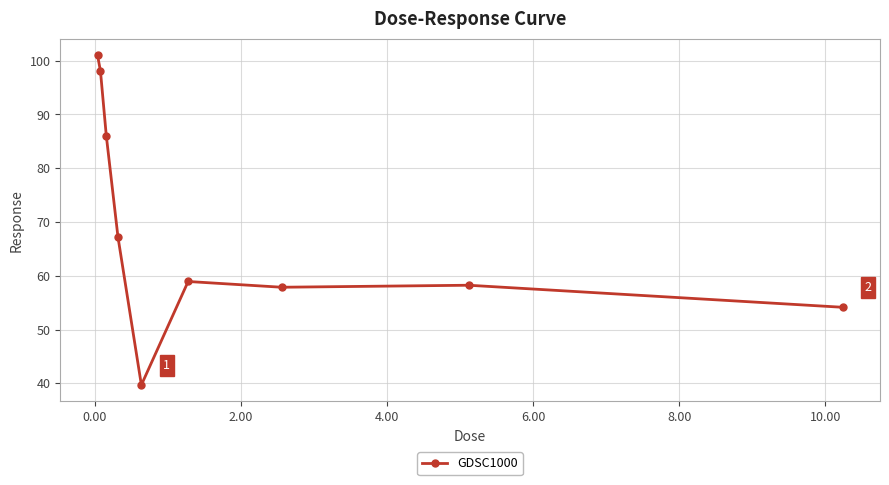

How many data points does each series have?

9